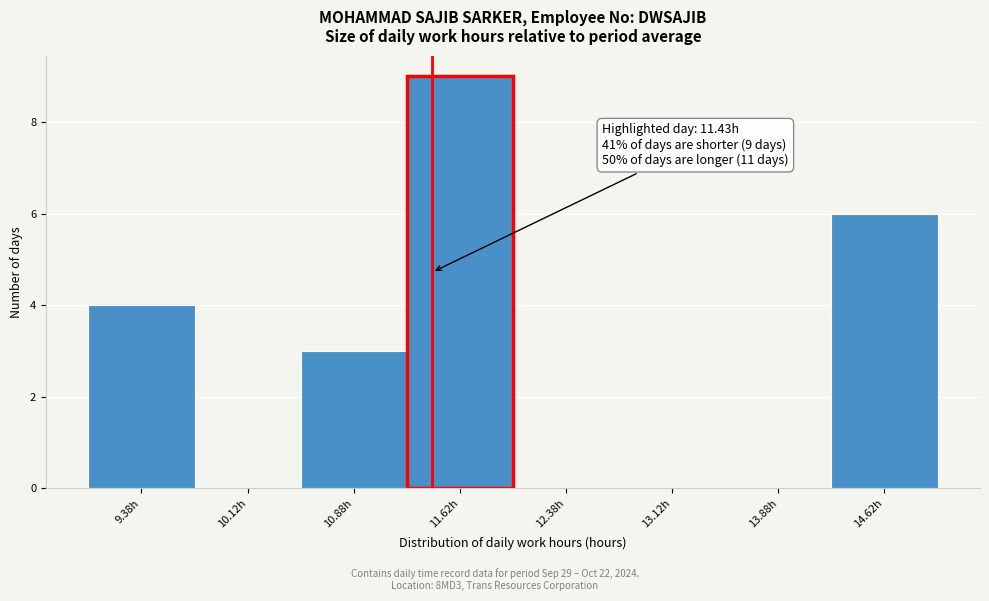

Over which range of the x-axis is the bar tallest?

11.25 to 12.00